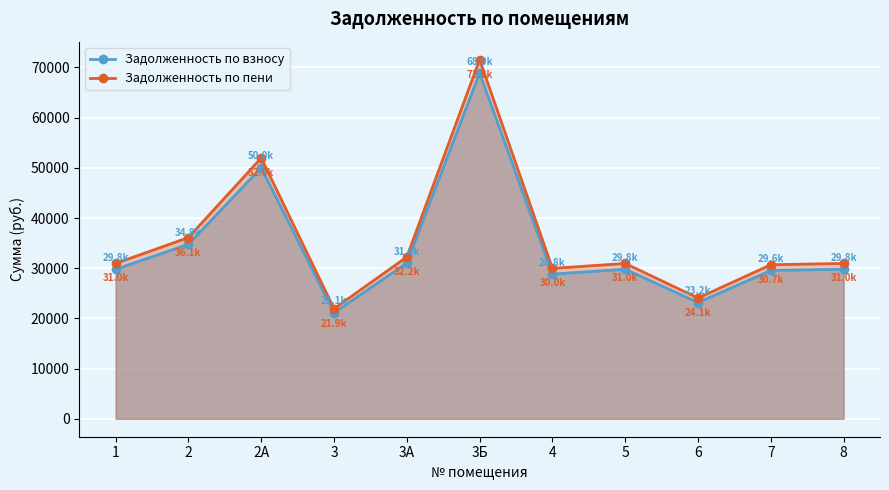

In Задолженность по пени, how many points are higher than both neighbors (excluding endpoints)?

3